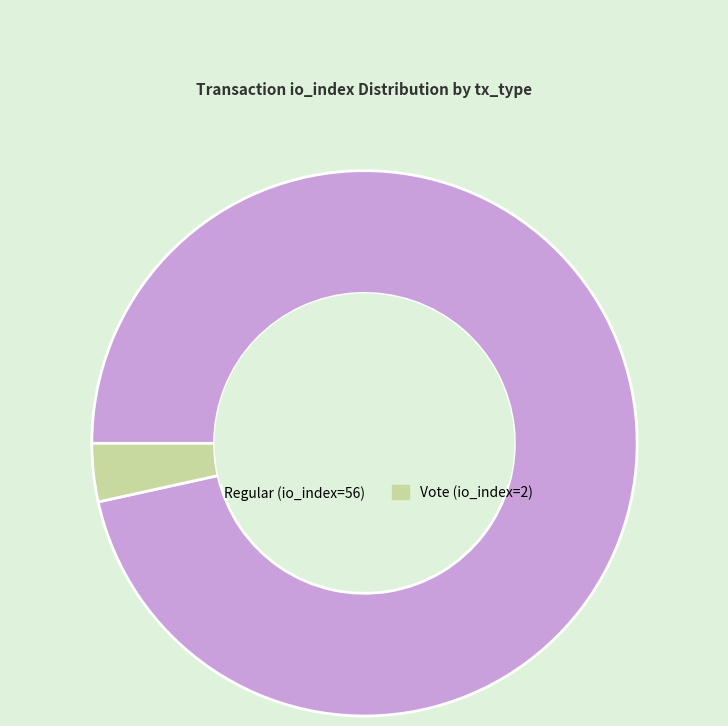

Do Vote (io_index=2) and Regular (io_index=56) together represent more than half of the pie?

Yes